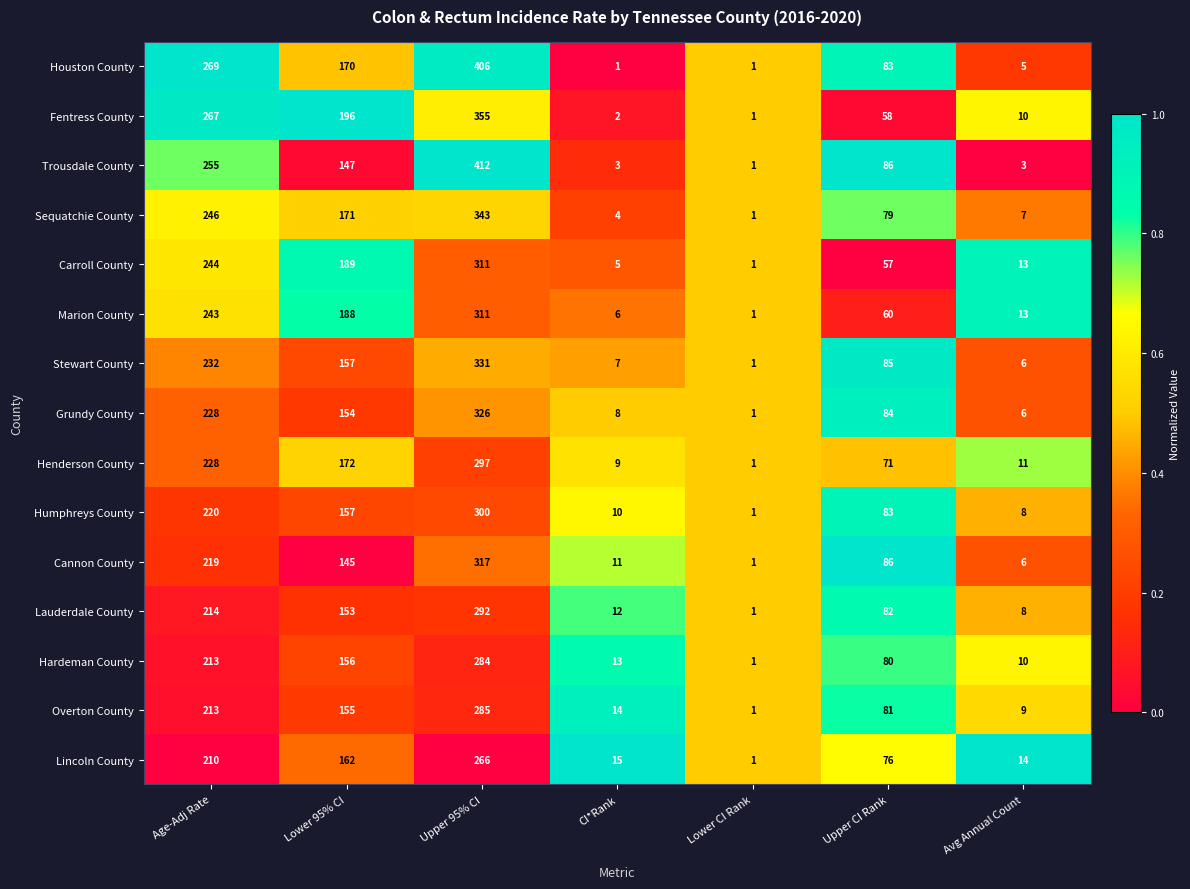

Which series has the widest spread of values?

Trousdale County